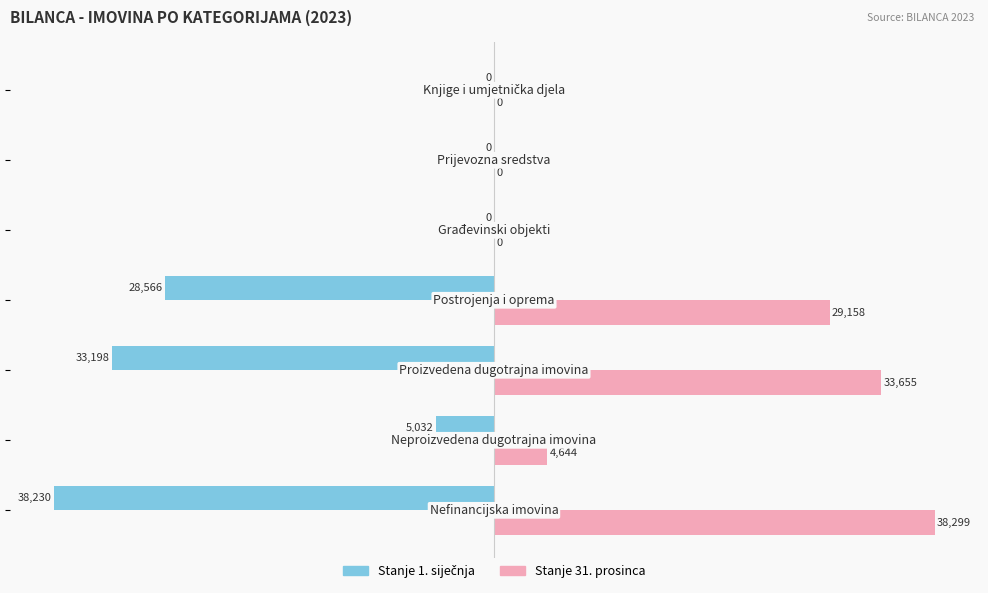

What is the highest value of the Stanje 31. prosinca series?

38299.4